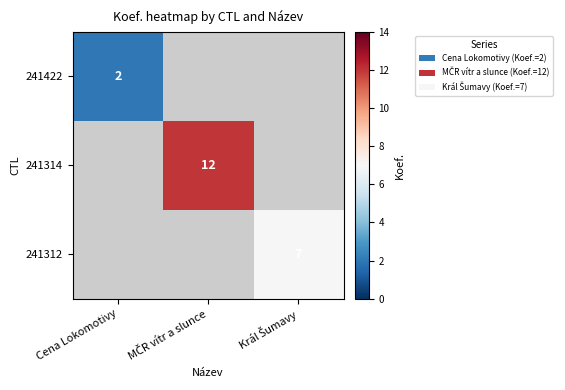

Is the value of 241422 at MČR vítr a slunce greater than the value of 241312 at MČR vítr a slunce?

No